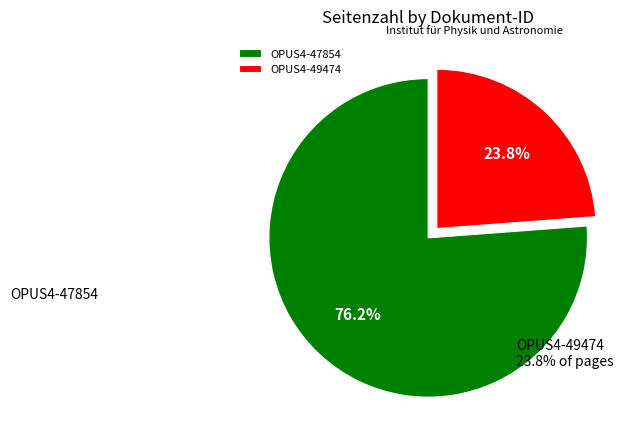

The OPUS4-49474 slice represents 24% of the pie. True or false?

True